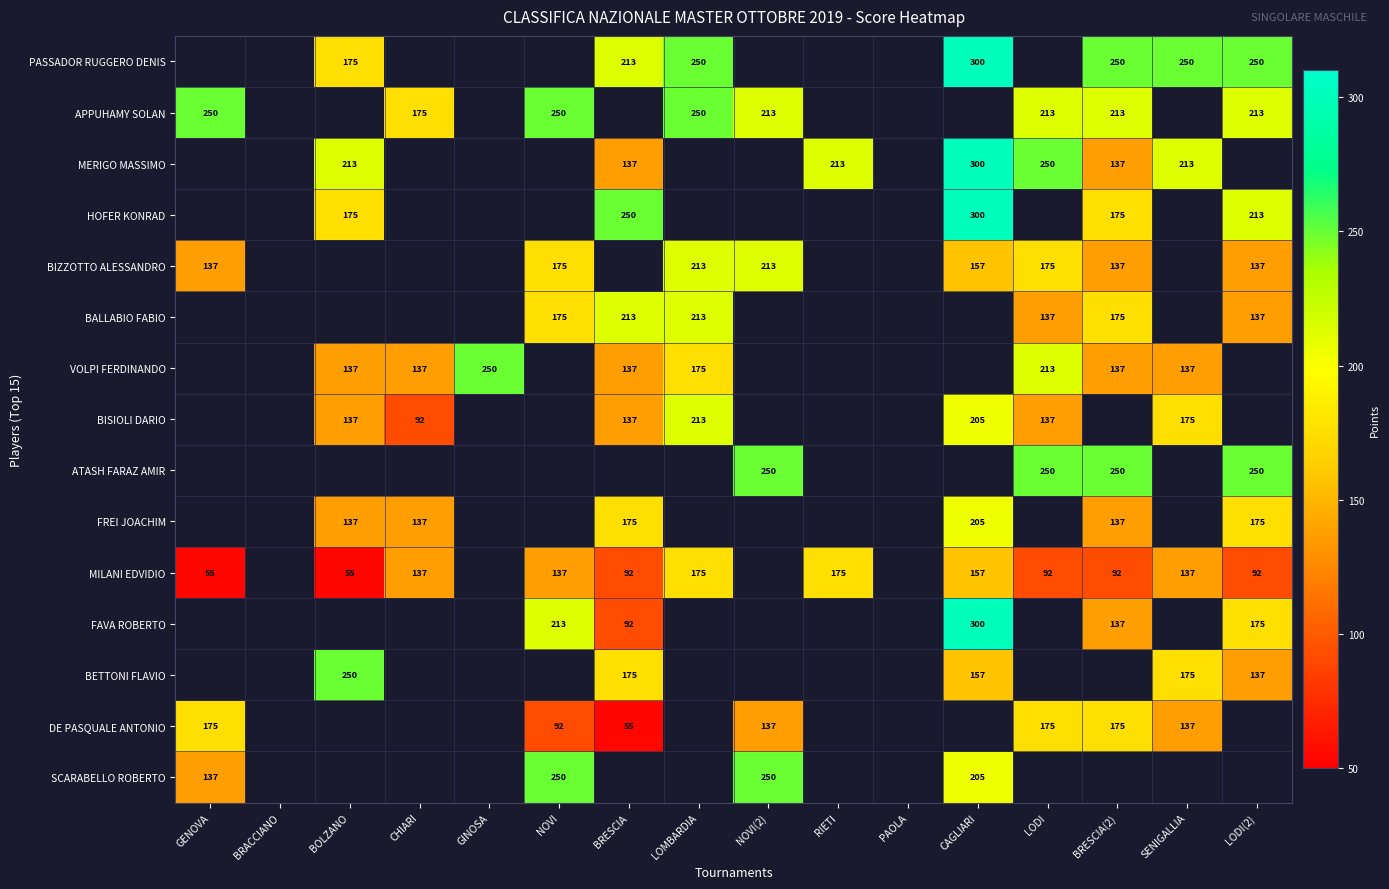

Is it true that ATASH FARAZ AMIR equals 371 at LODI(2)?

False